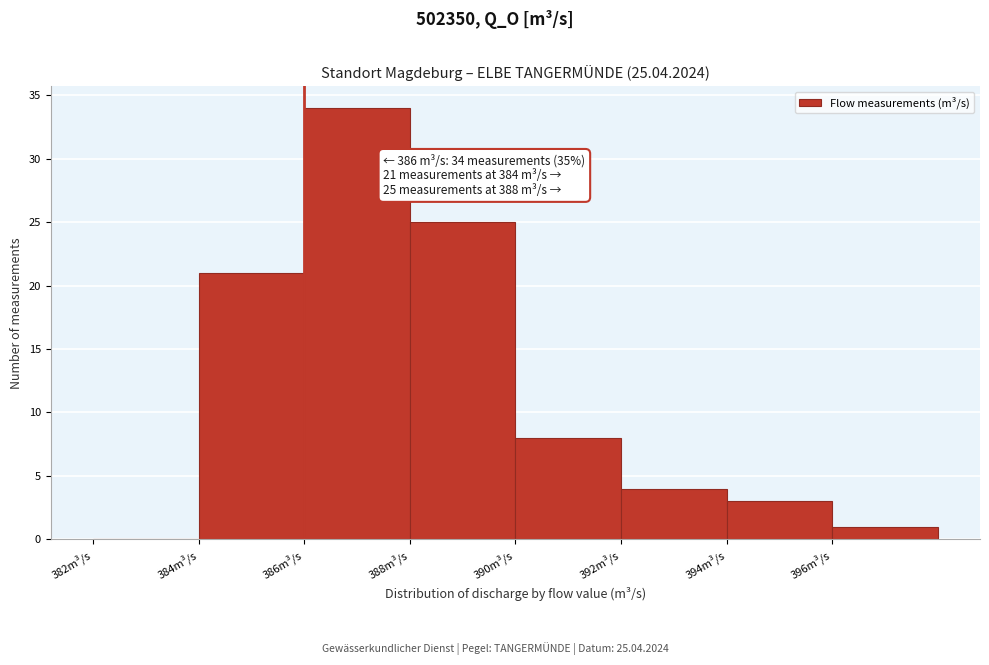

Over which range of the x-axis is the bar tallest?

386 to 388